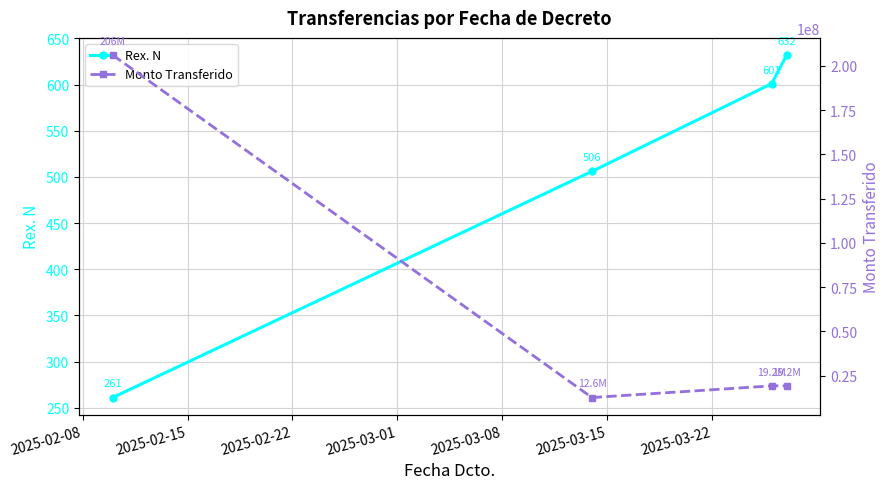

True or false: Monto Transferido and Rex. N intersect in this chart.

False